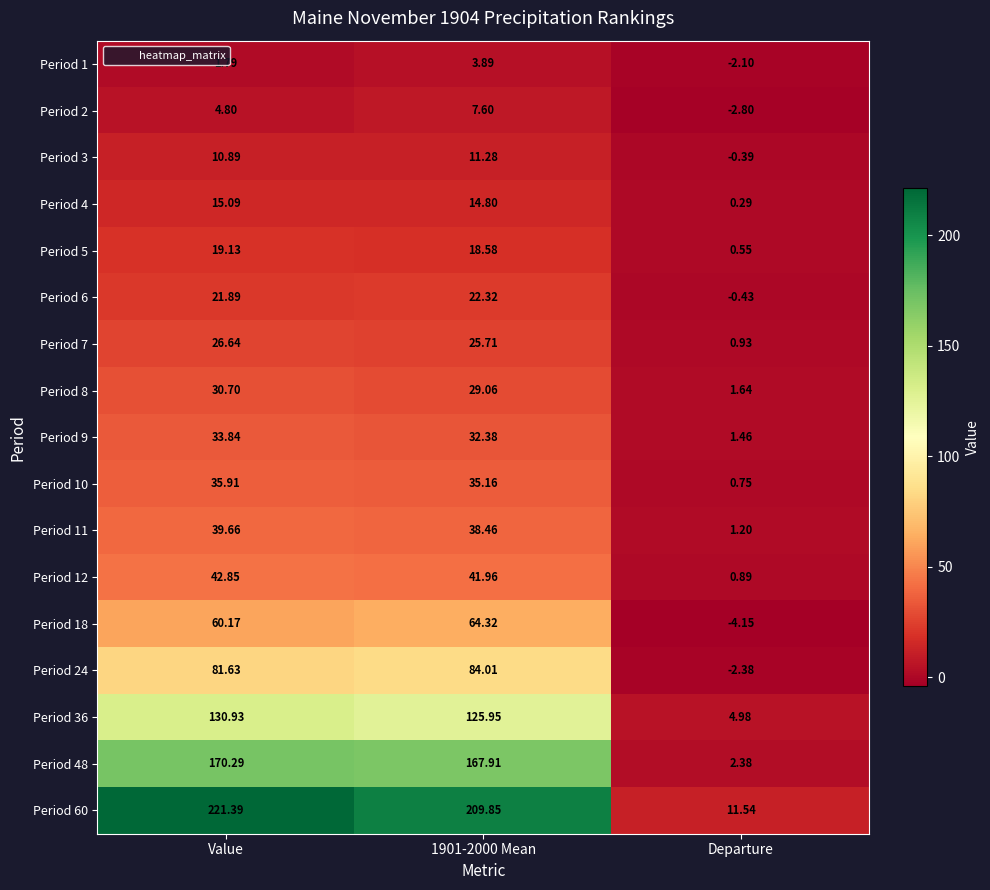

At which label is Period 1 closest to 0?

Value